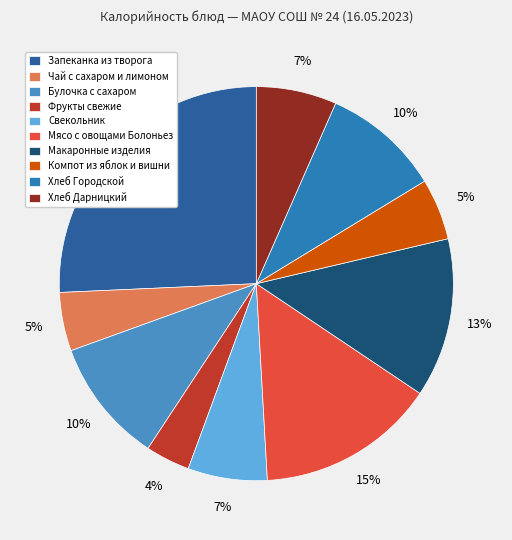

The Мясо с овощами Болоньез slice represents 15% of the pie. True or false?

True